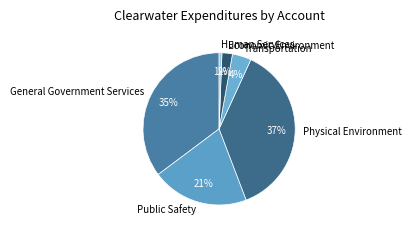

Does any single category account for the majority?

No